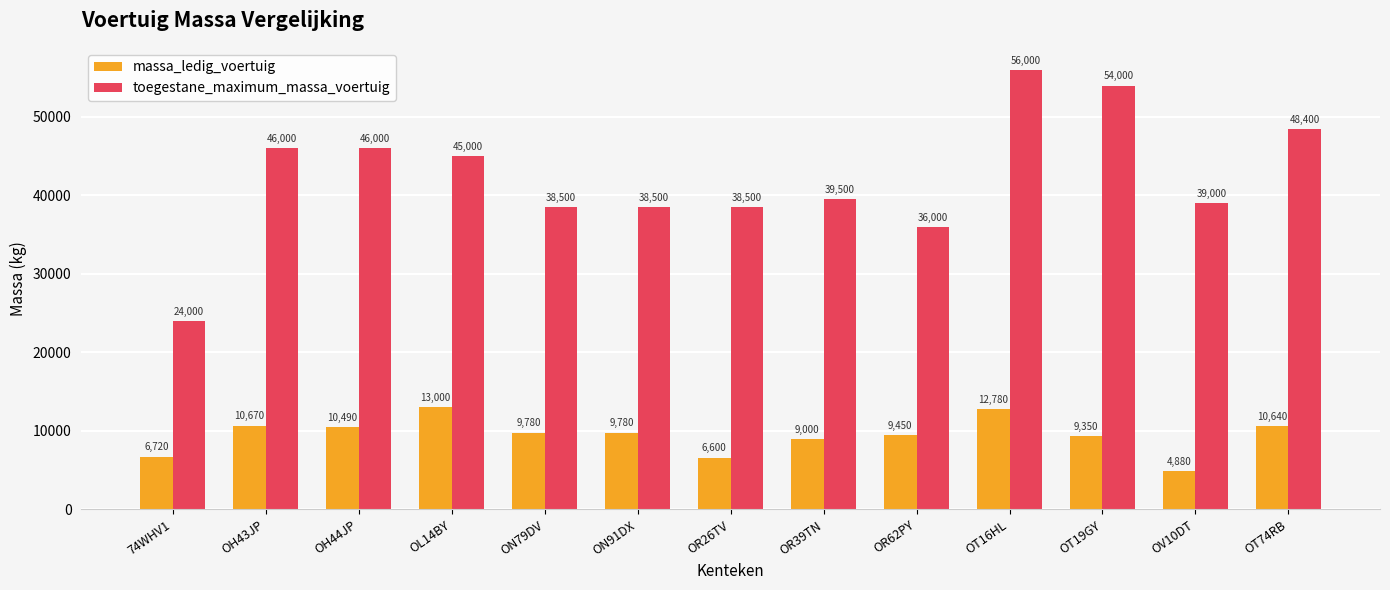

Where is massa_ledig_voertuig nearest to the value 8940?

OR39TN